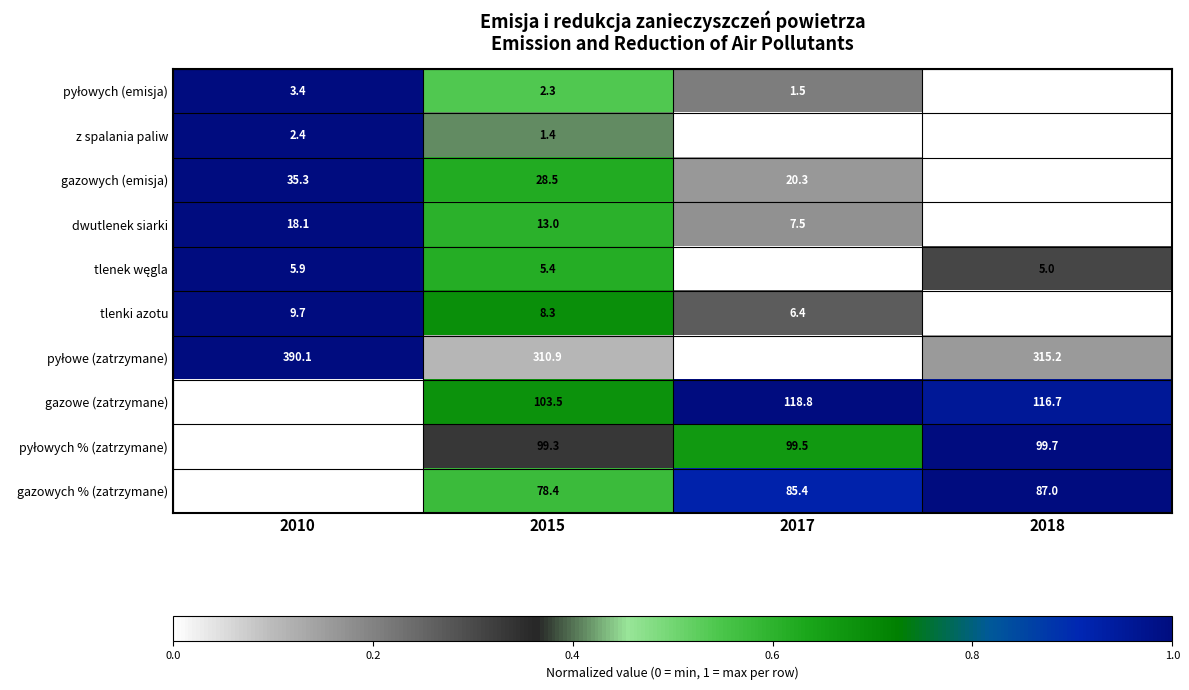

What is the difference between the highest and lowest values at 2017?

300.6